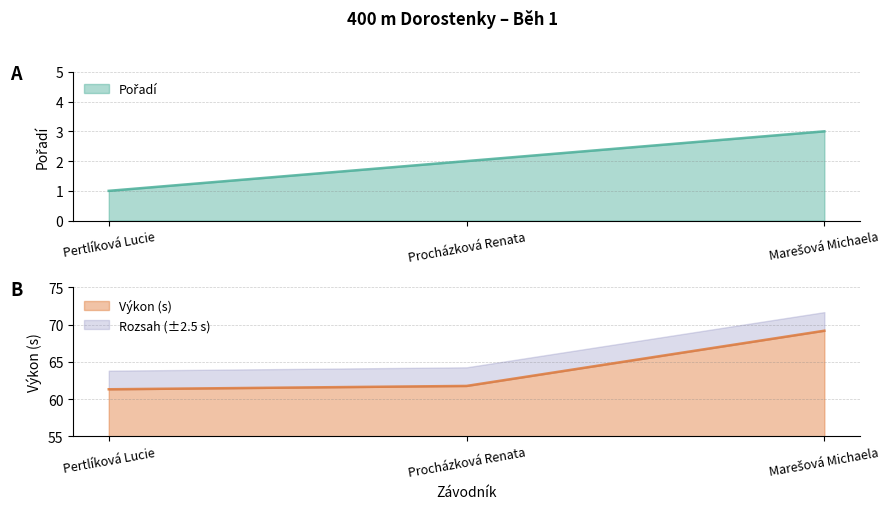

What is the label of the 1st point from the right?

Marešová Michaela